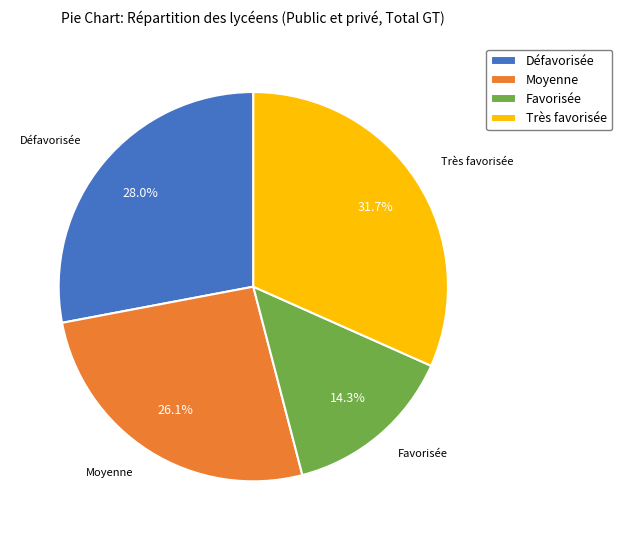

What portion of the pie excludes Défavorisée?

72.0%